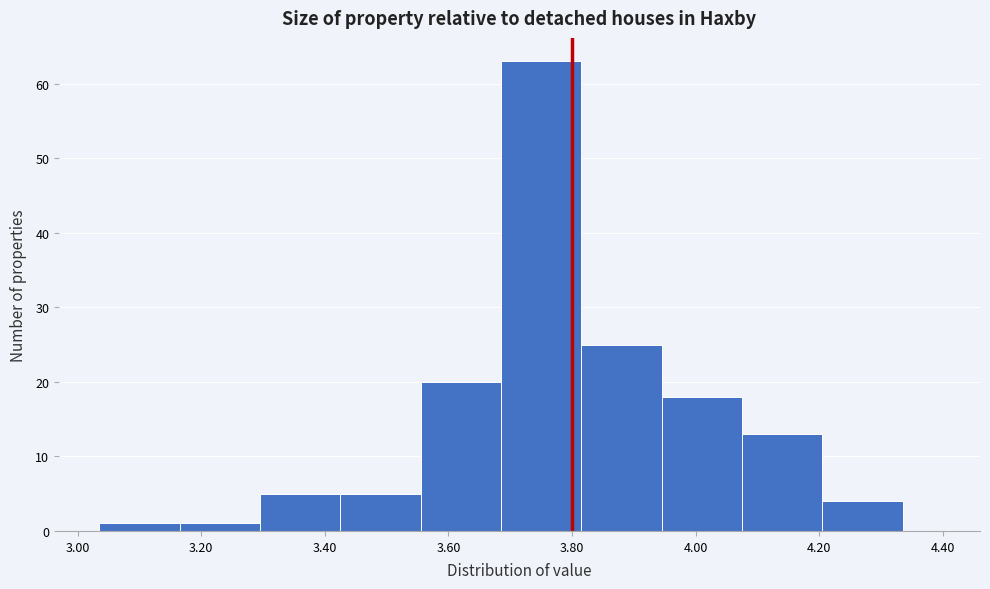

How tall is the bar that spans 3.425 to 3.555 on the x-axis? Neither the bar edges nor the heights are printed on the chart, so give them approximately, as read against the axes.

5